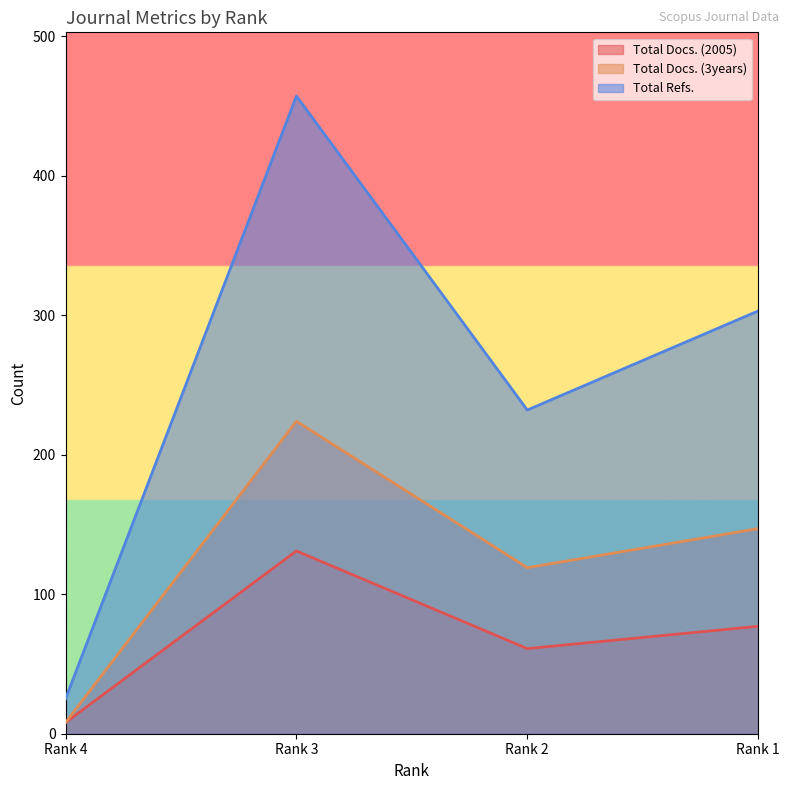

At Rank 1, list the series in order from smallest to largest.

Total Docs. (2005), Total Docs. (3years), Total Refs.